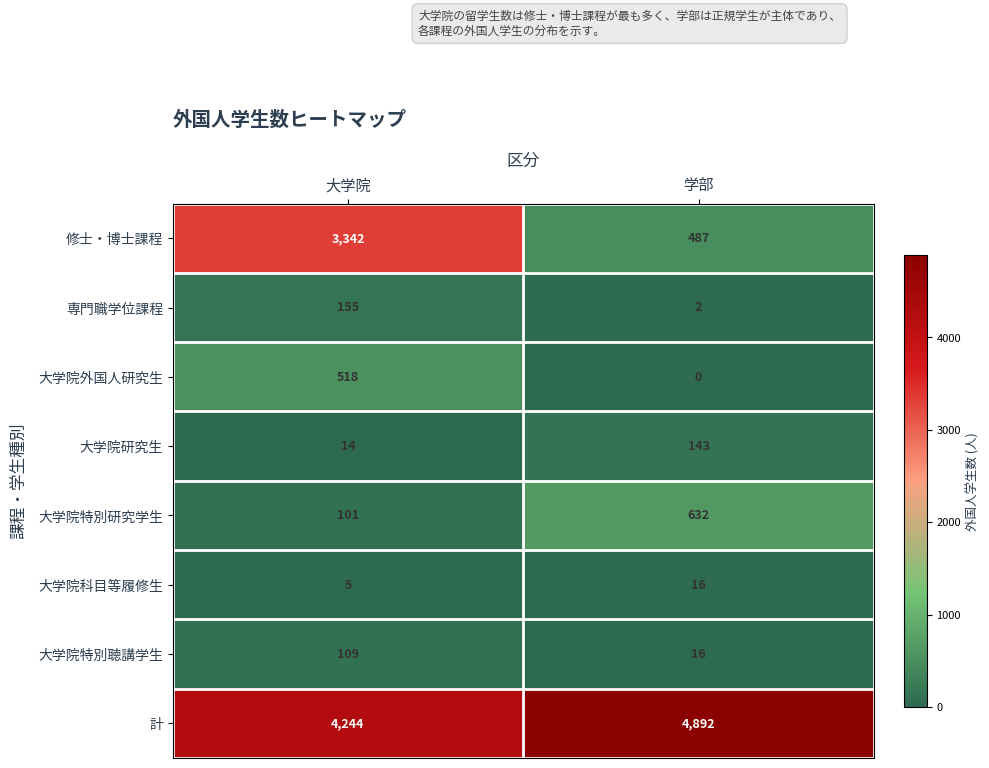

What is the maximum value shown in the chart?

4892